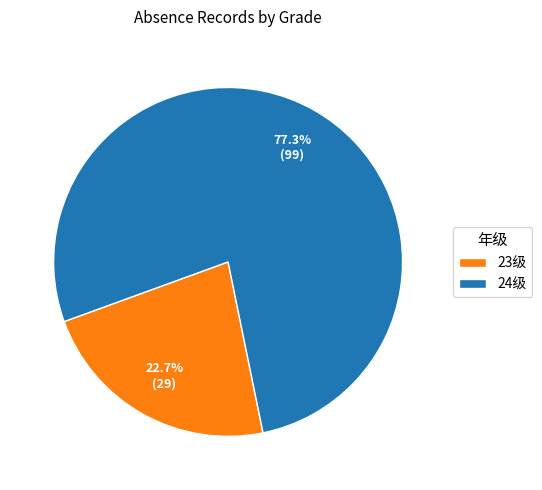

The 24级 slice represents 77% of the pie. True or false?

True